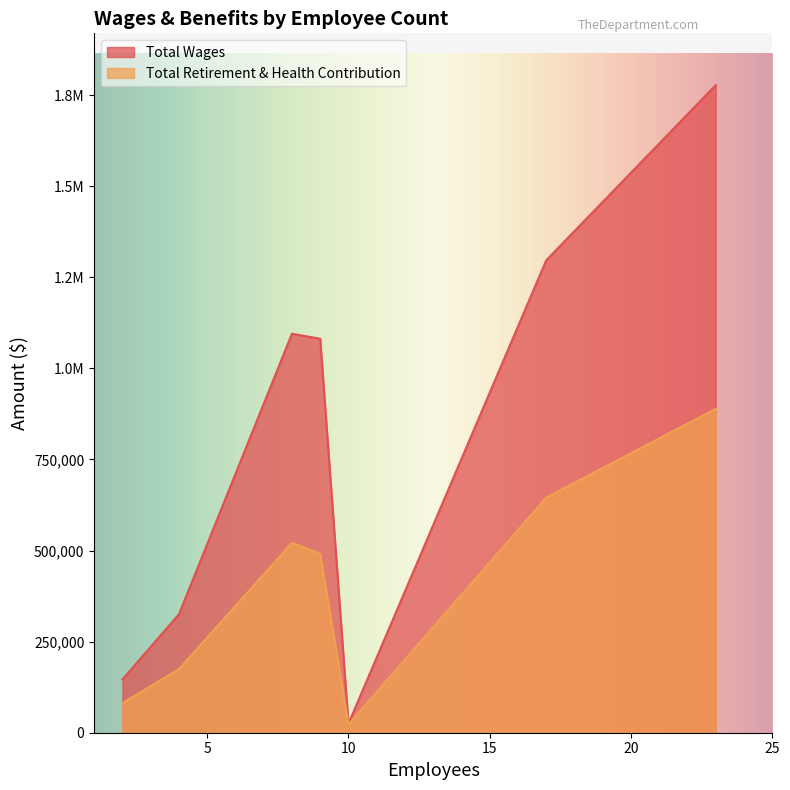

What is the minimum value for Total Wages?

24931